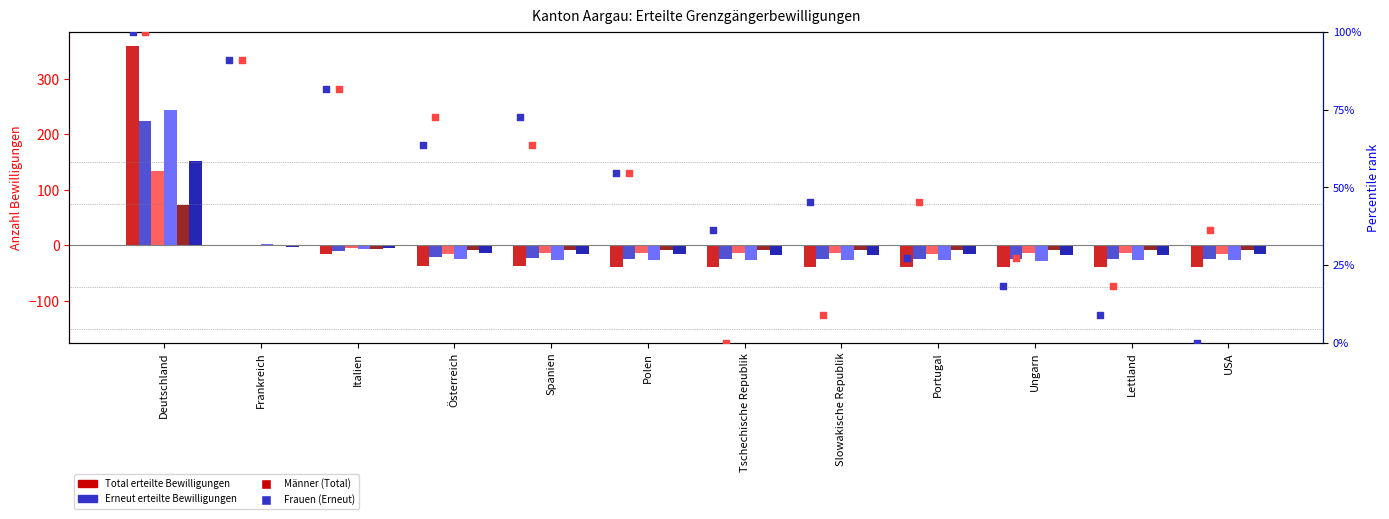

Which series contains the lowest Y value?

Total erteilte Bewilligungen